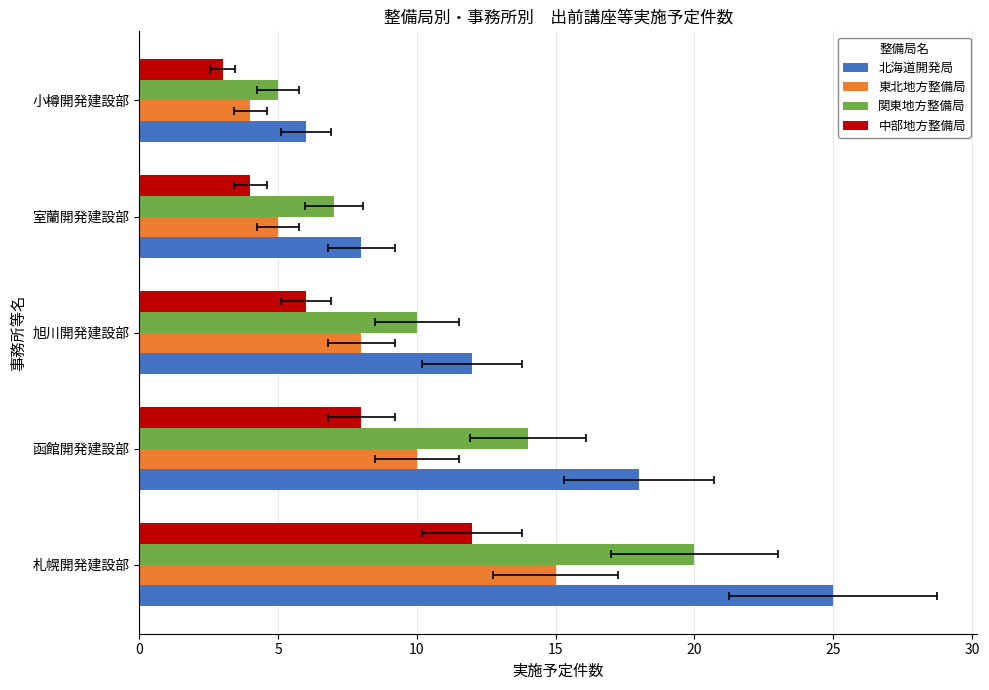

Is the value of 中部地方整備局 at 函館開発建設部 greater than the value of 北海道開発局 at 札幌開発建設部?

No